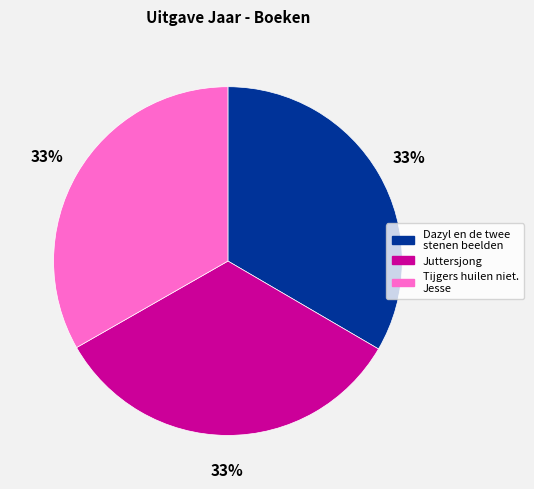

Approximately how many times larger is the value at Juttersjong compared to Tijgers huilen niet. Jesse?

1.0